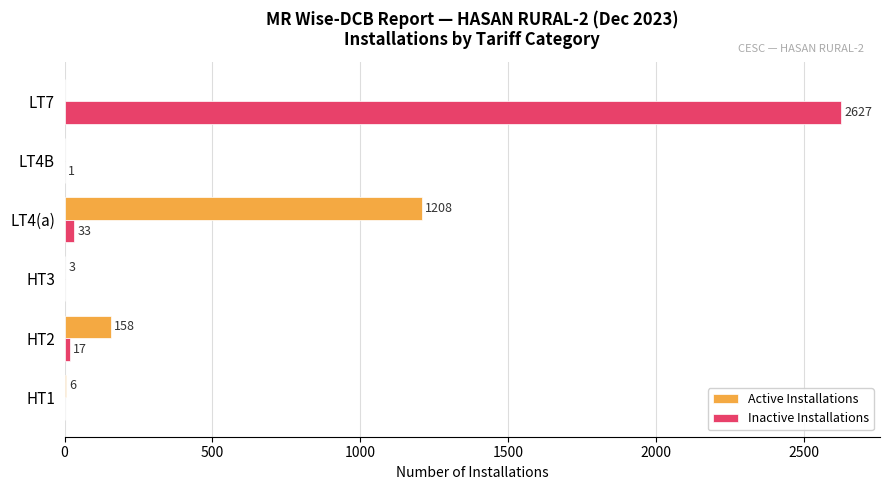

What are all the series names shown in the legend?

Active Installations, Inactive Installations